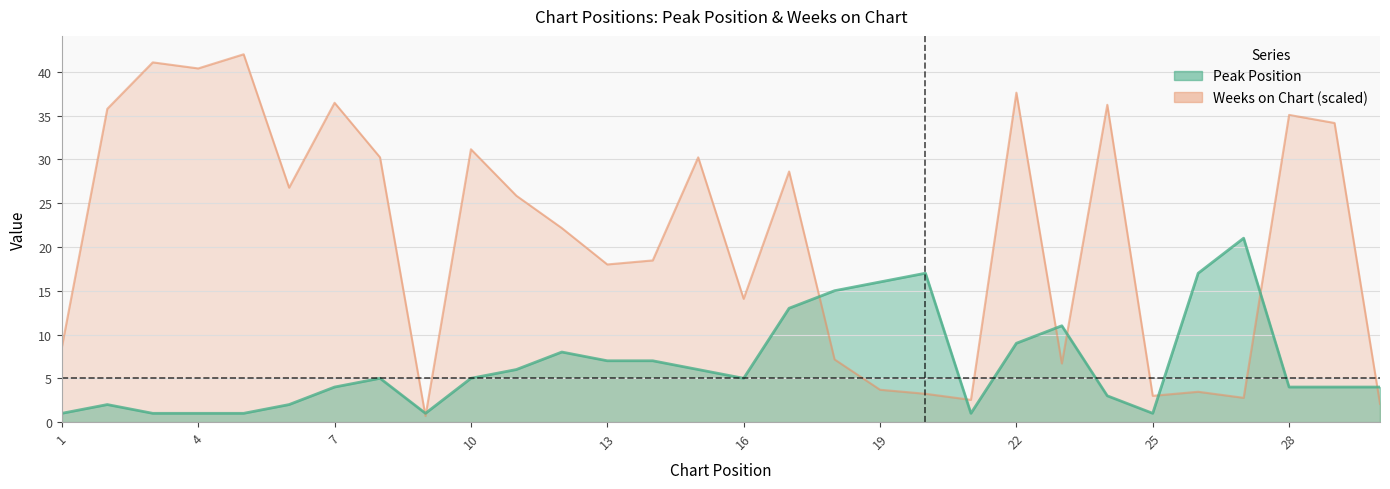

How many data points does each series have?

30